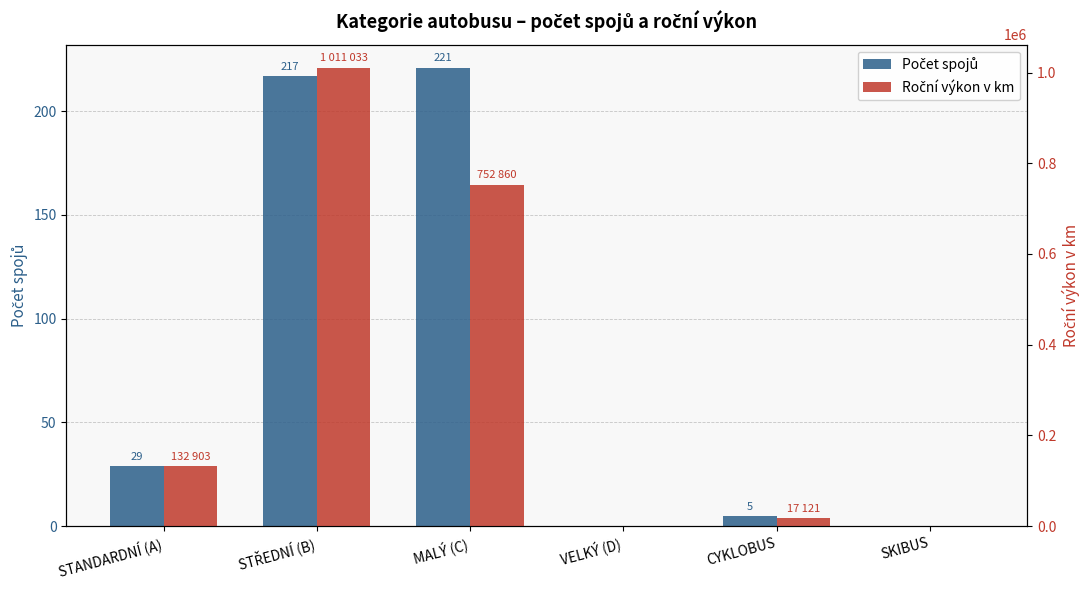

At how many categories does at least one series exceed 798088?

1